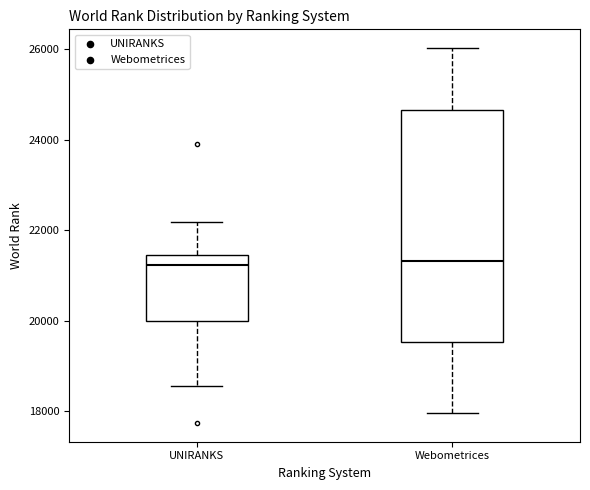

Reading left to right, read every box against the y-axis: the position of its median line, the range the box covers, and the ends of its whiskers. The values are not printed on the chart, so give them approximately, as read against the axis.

UNIRANKS: median 21200, box 20000 to 21400, whiskers 18600 to 22200
Webometrices: median 21400, box 19600 to 24600, whiskers 18000 to 26000